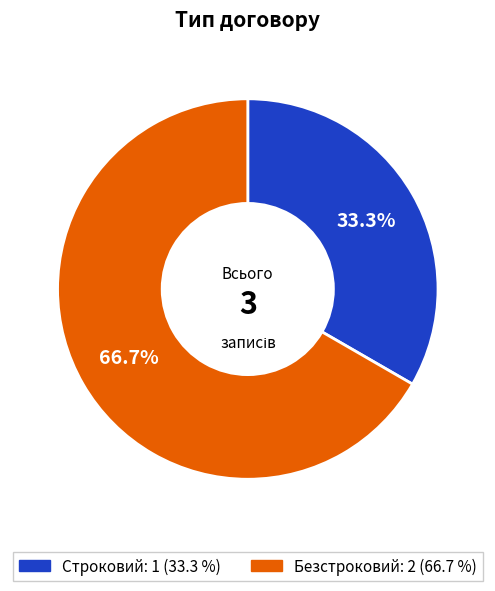

Count the number of slices in the pie.

2